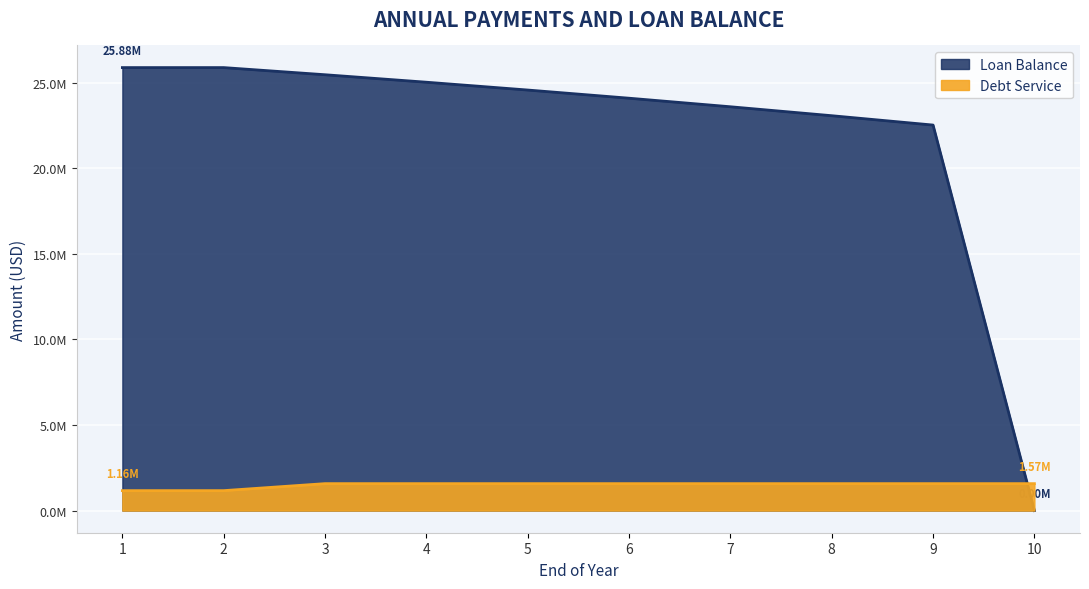

Which series ends up on top after the final intersection of Debt Service and Loan Balance?

Debt Service